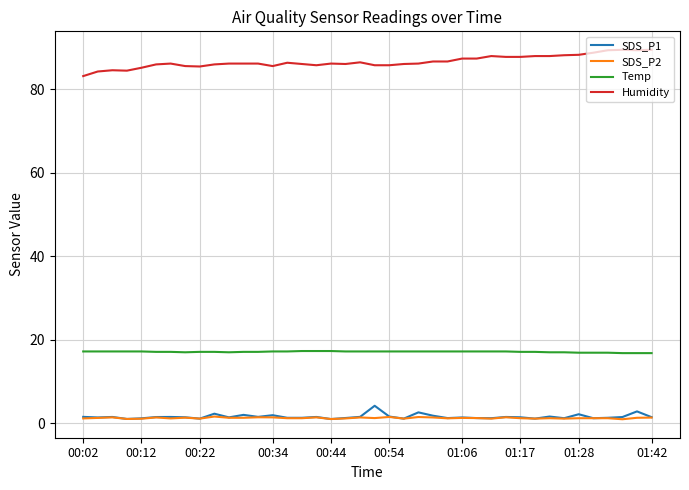

True or false: SDS_P2 and Humidity intersect in this chart.

False